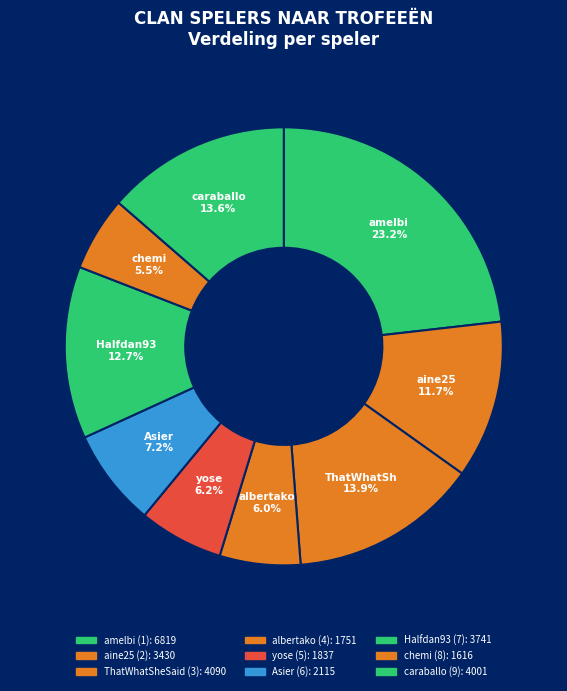

What is the change in value from ThatWhatSheSaid (3) to Halfdan93 (7)?

-349